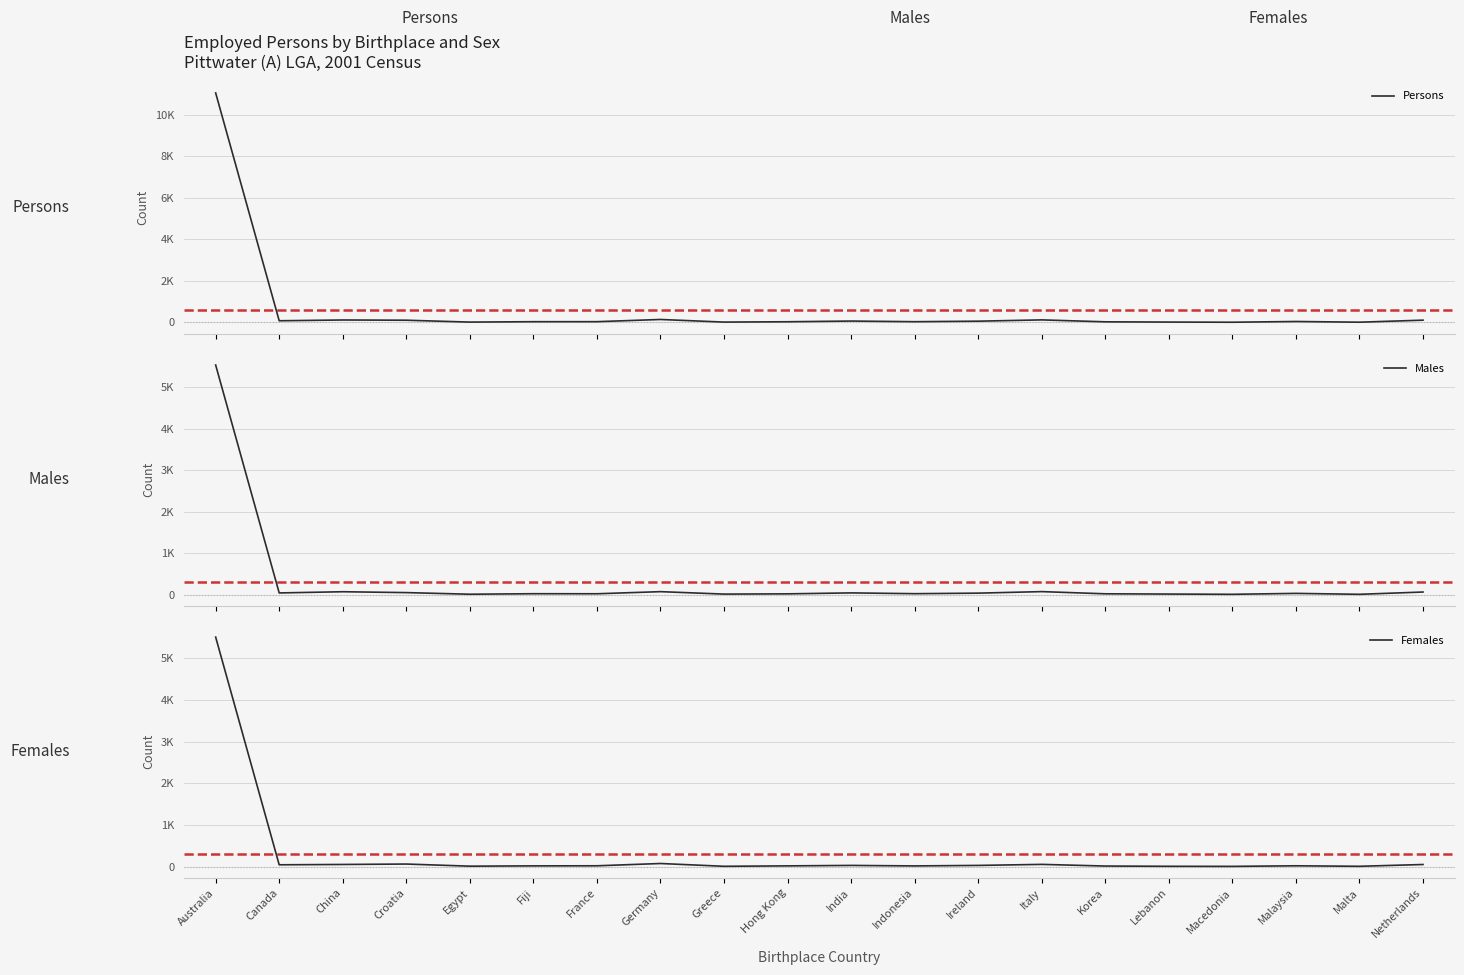

Where does the Males series first go above 27?

Australia